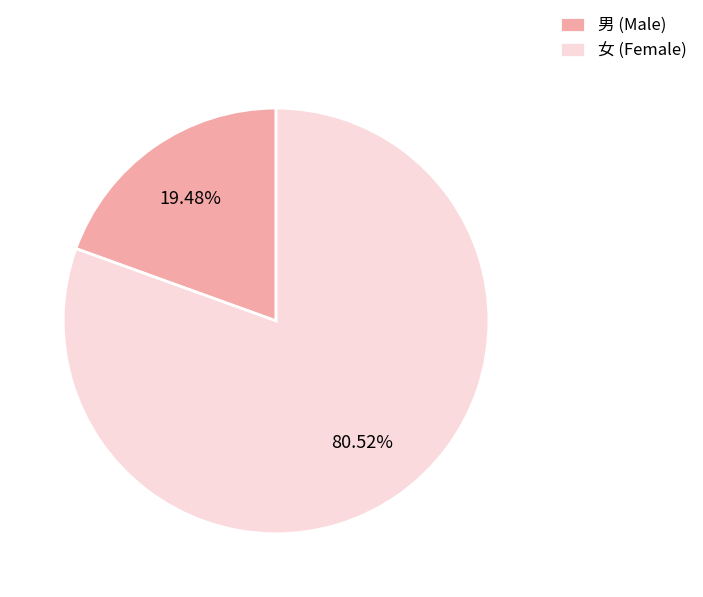

Rank the categories by value from highest to lowest.

女, 男